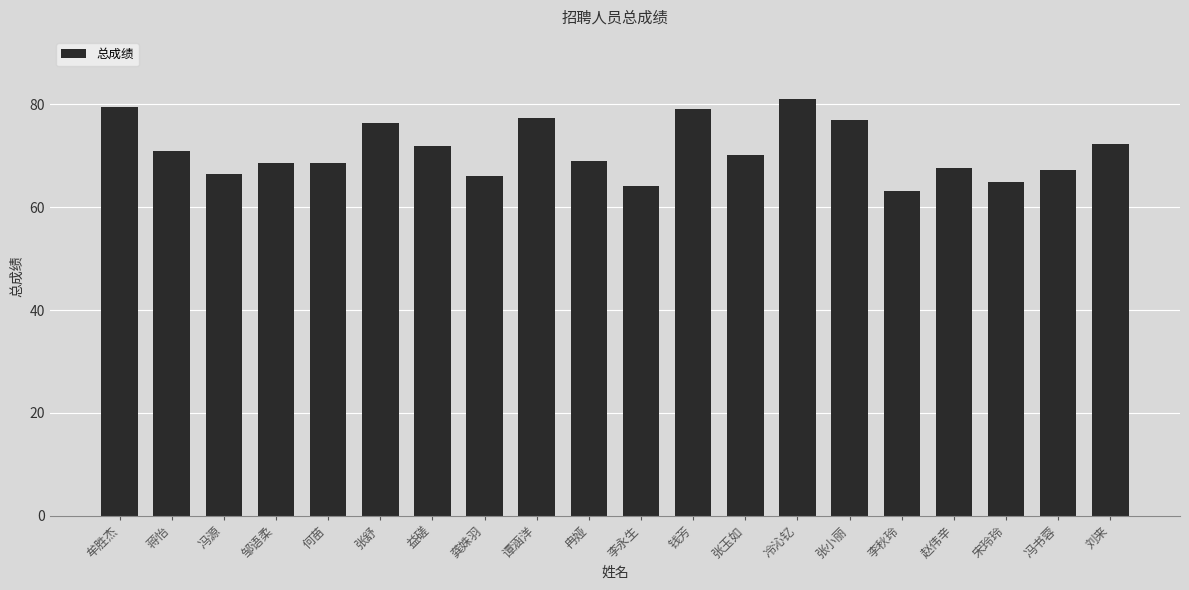

Between 钱芳 and 龚姝羽, which is larger?

钱芳